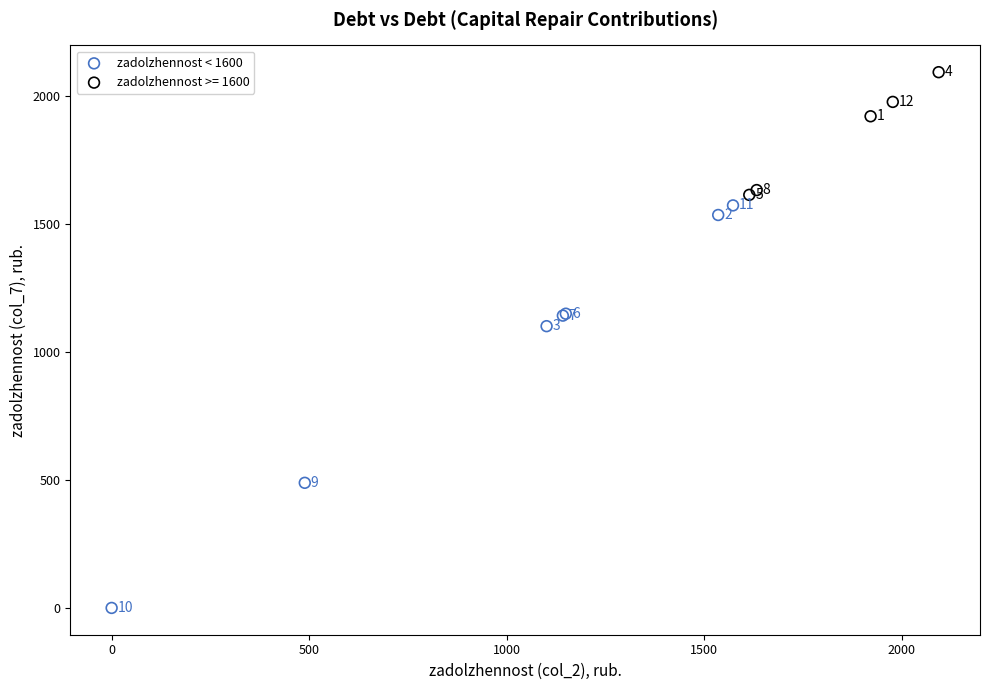

Which series contains the highest Y value?

zadolzhennost >= 1600